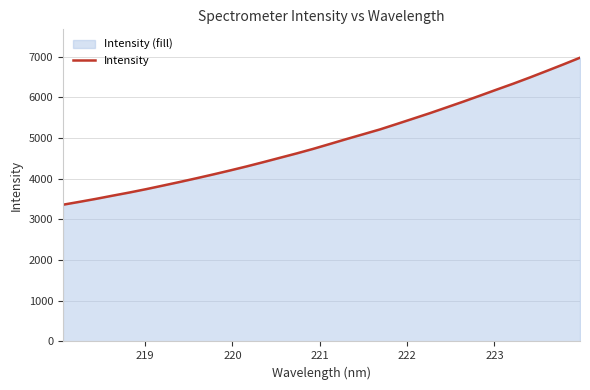

What is the difference between the maximum and minimum values?

3615.0